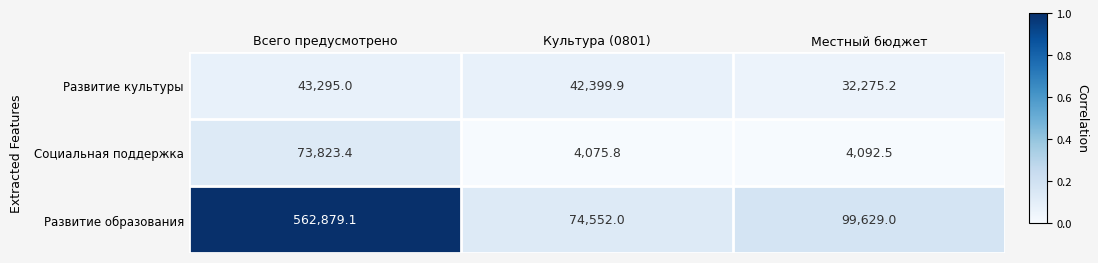

Which series changed the most between Всего предусмотрено and Местный бюджет?

Развитие образования